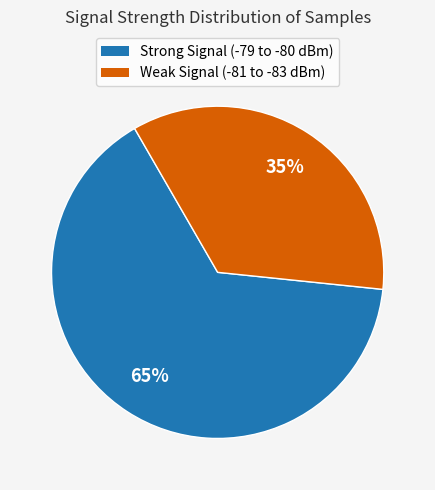

Approximately how many times larger is the value at Strong Signal (-79 to -80 dBm) compared to Weak Signal (-81 to -83 dBm)?

1.9